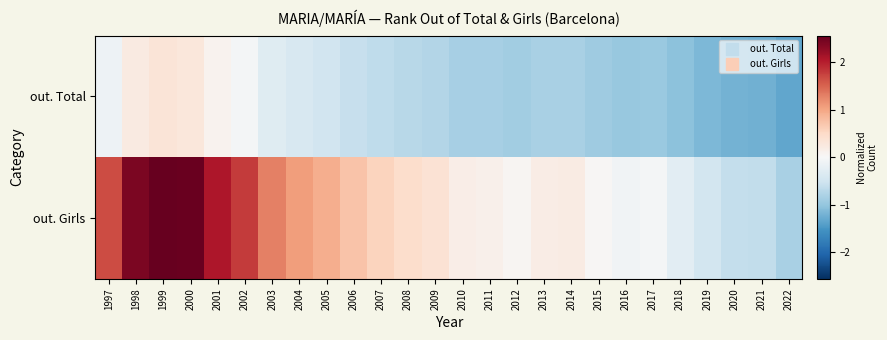

Which category has the lowest value across all series?

2022